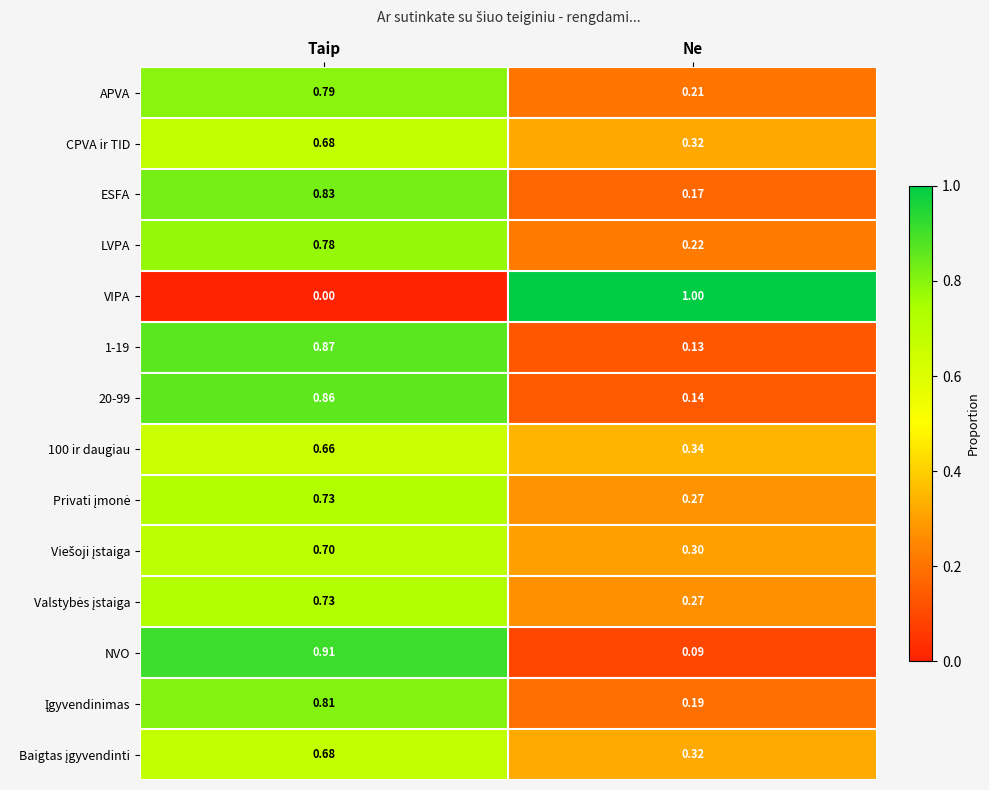

How many series are shown in this chart?

14